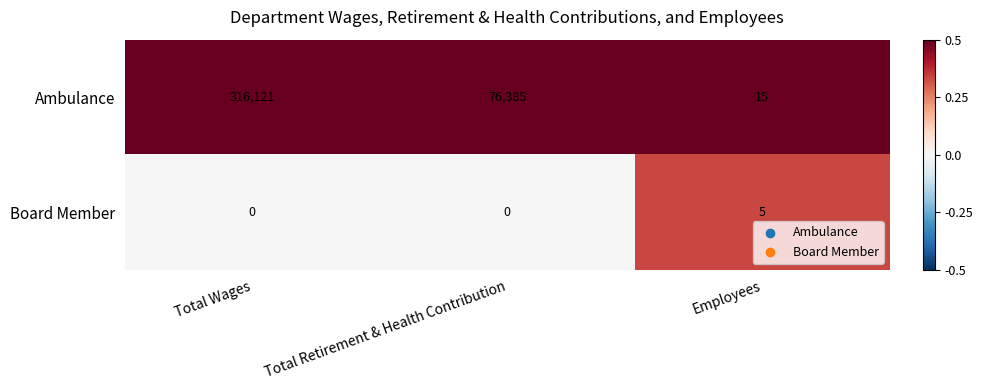

The value of Board Member at Total Wages is 2. True or false?

False